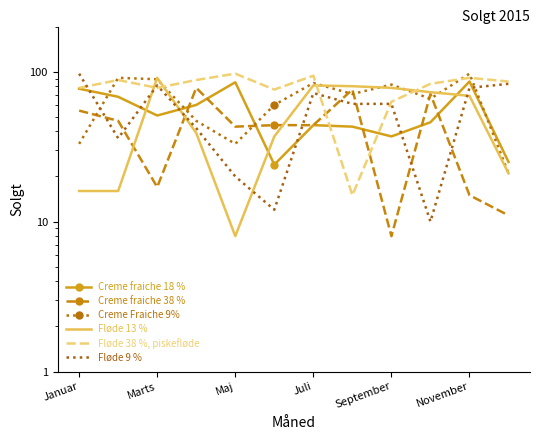

What position from the left is November?

6